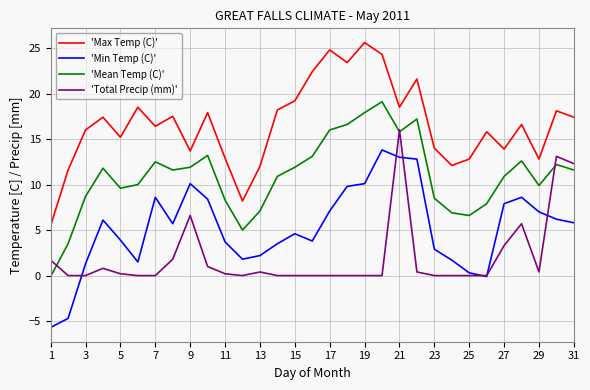

Rank the series by their average value, from highest to lowest.

'Max Temp (C)', 'Mean Temp (C)', 'Min Temp (C)', 'Total Precip (mm)'